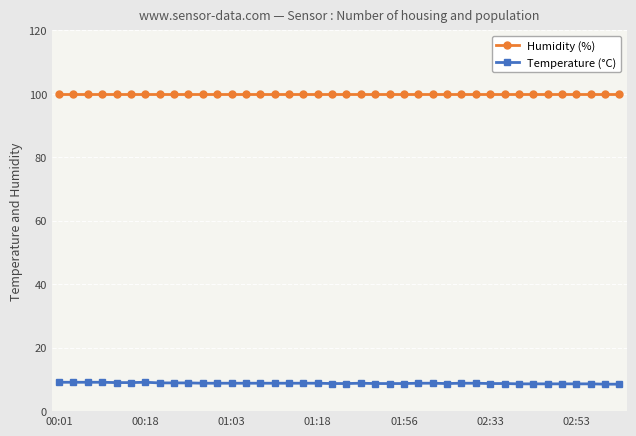

At how many categories does at least one series exceed 85?

40